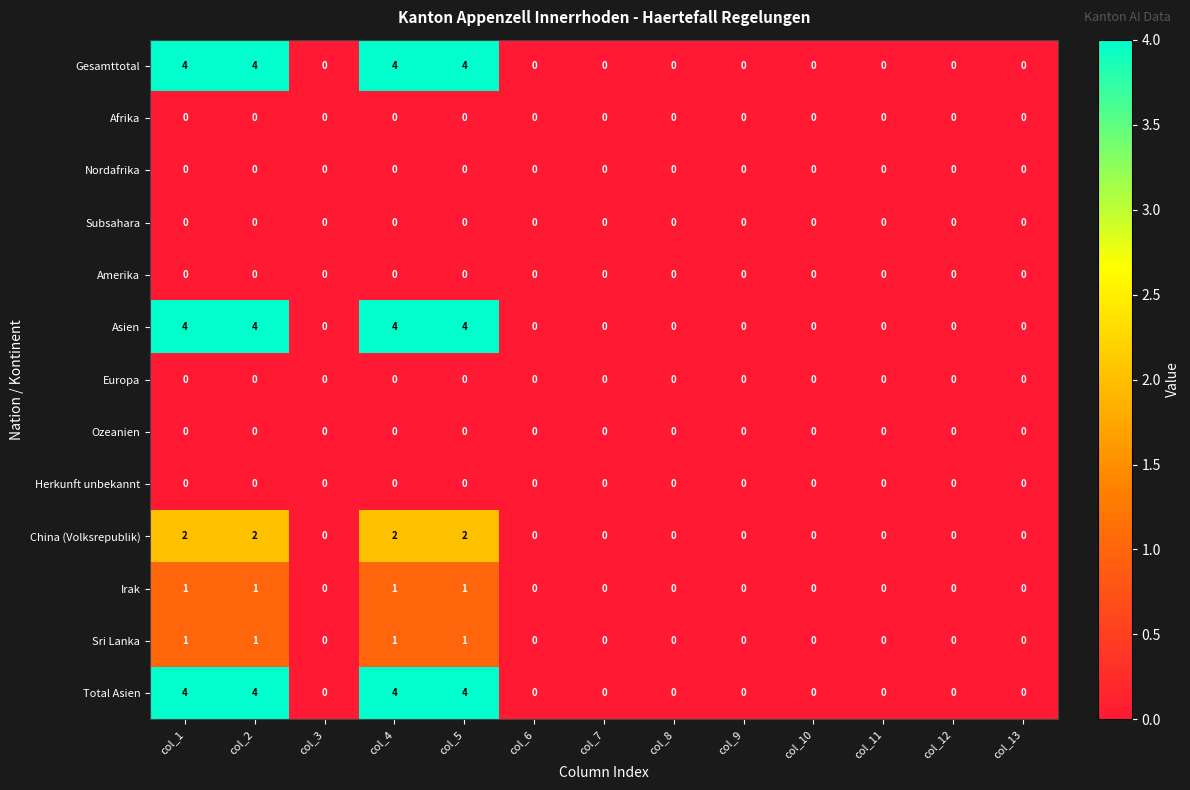

What is the total value across all series at col_1?

16